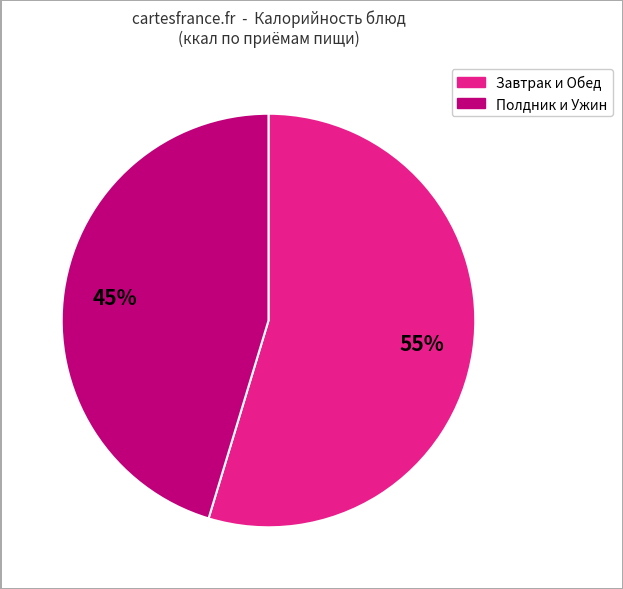

Is there any slice that represents more than half of the pie?

Yes